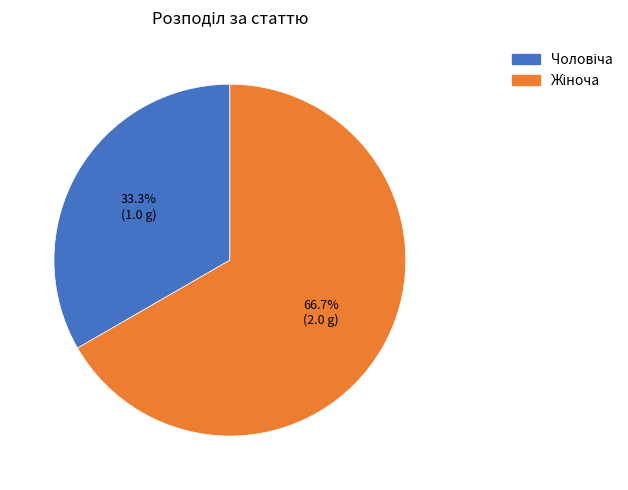

Does any single category account for the majority?

Yes